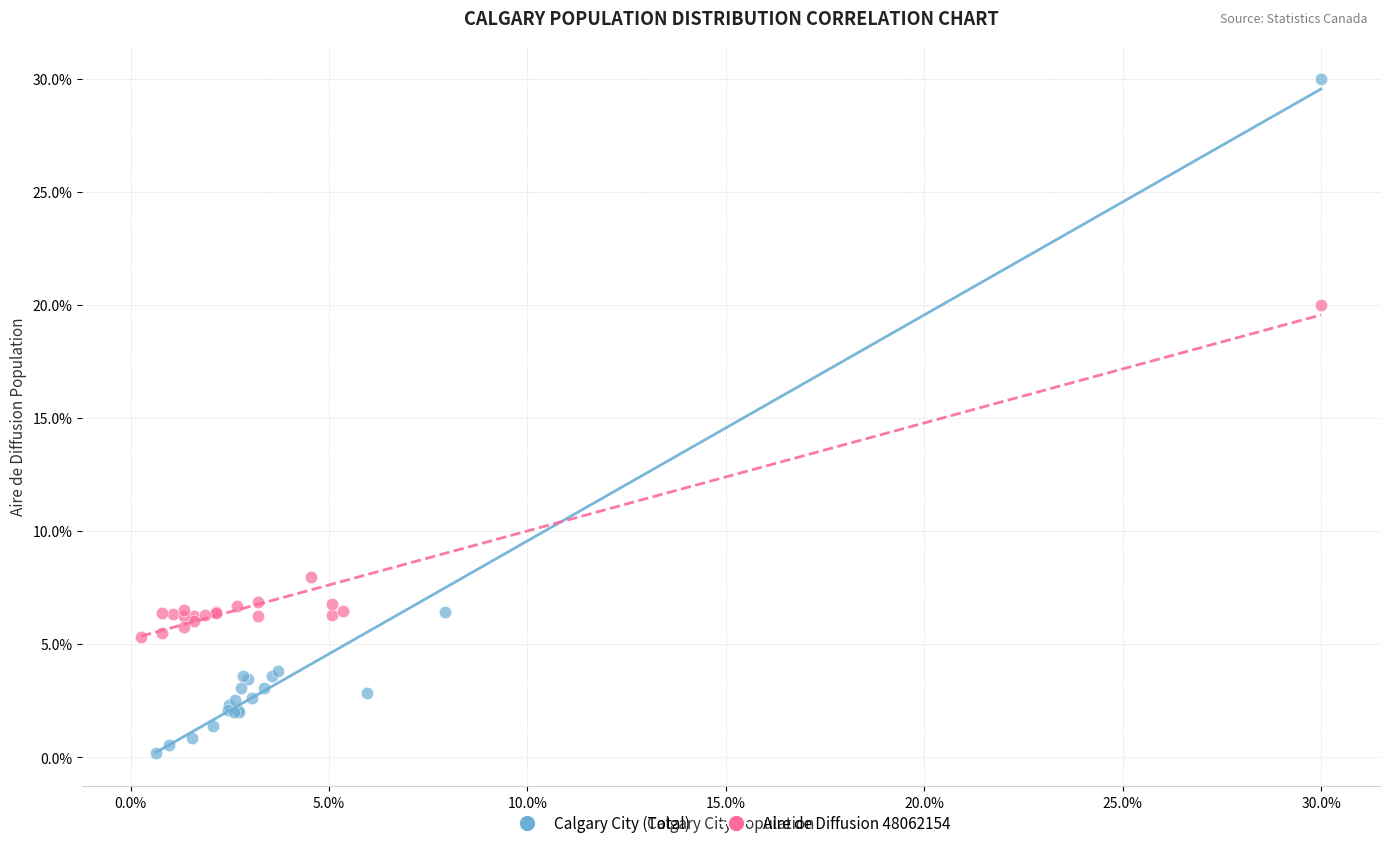

Which series reaches the maximum Y coordinate?

Calgary City (Total)